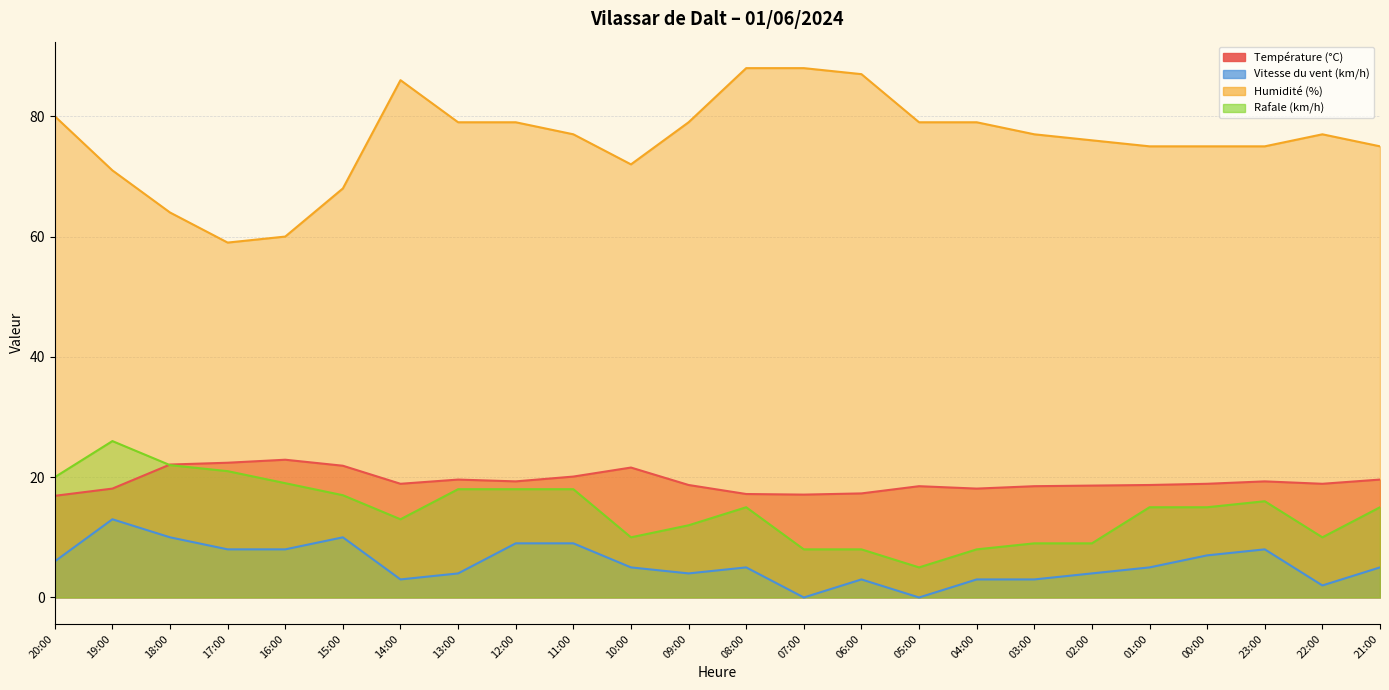

Which label corresponds to the smallest value in the chart?

07:00